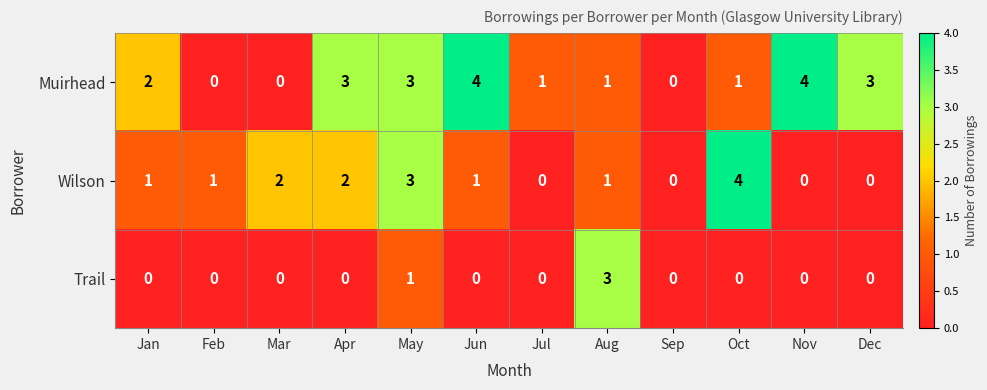

What is the greatest value displayed?

4